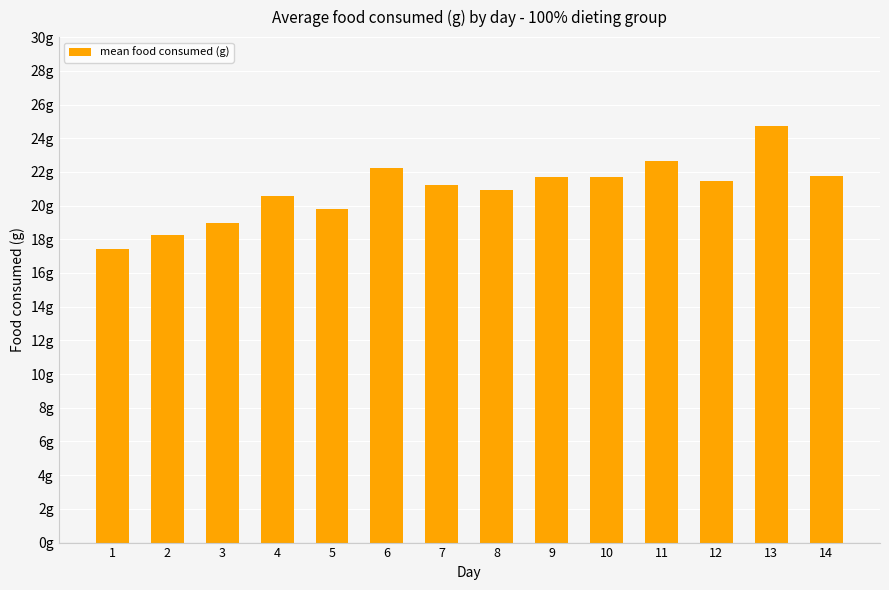

Are the bars grouped side by side (vs. stacked)?

No